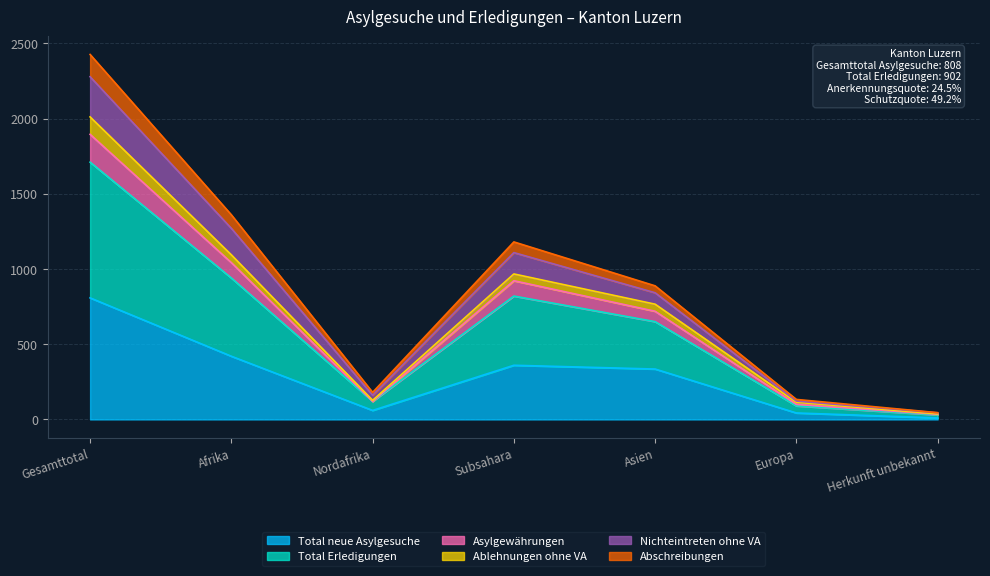

What is the label of the 6th point from the left?

Europa